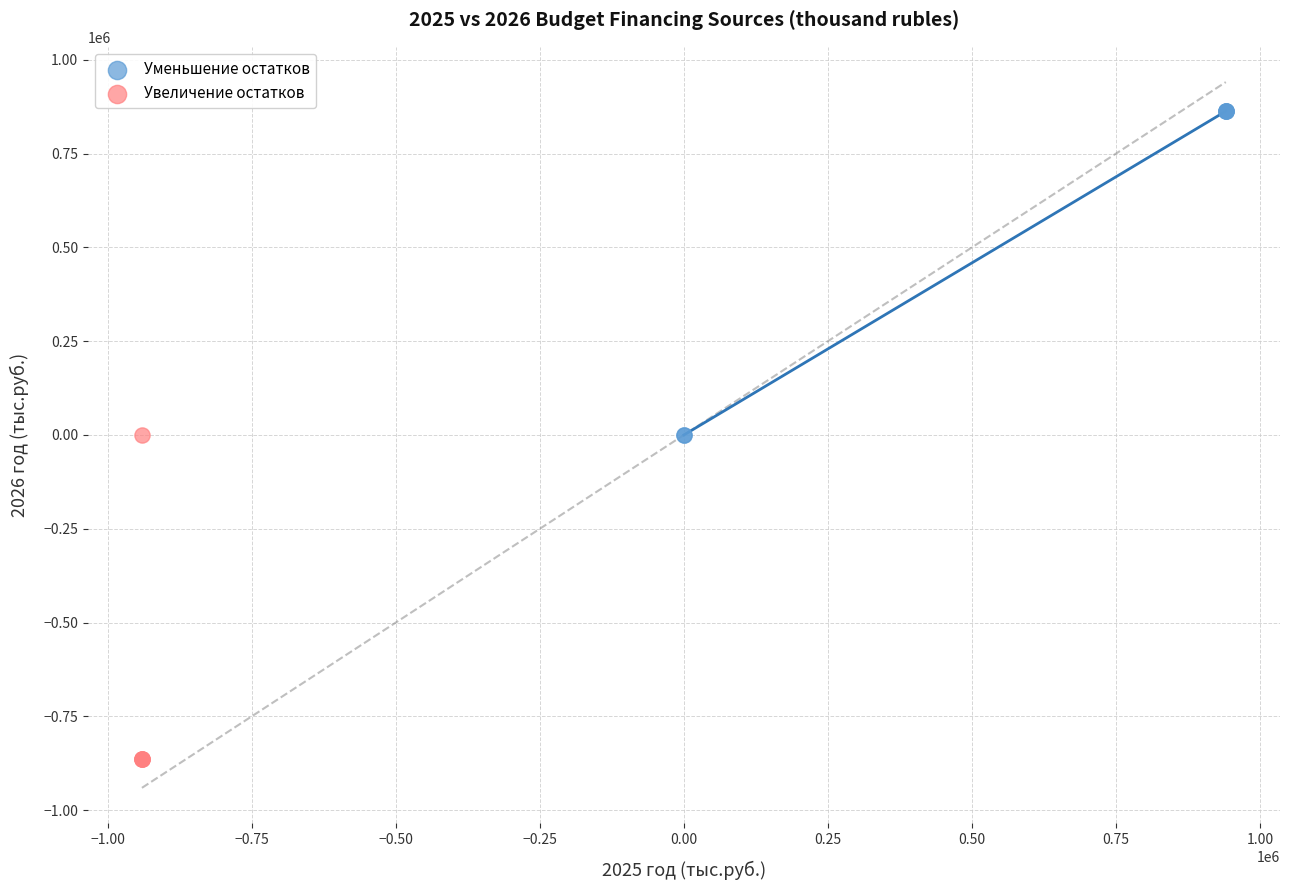

Which series reaches the maximum Y coordinate?

Уменьшение остатков